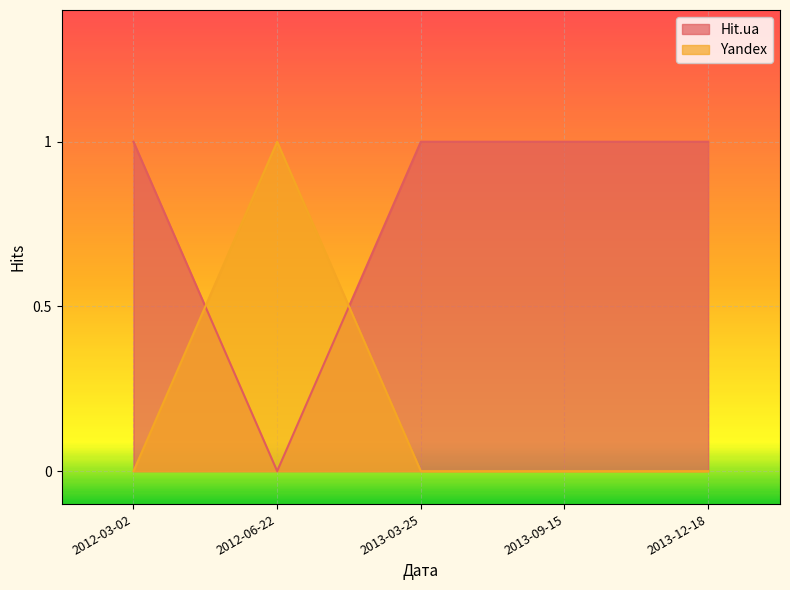

Is the value of Yandex at 2012-03-02 greater than the value of Hit.ua at 2012-03-02?

No